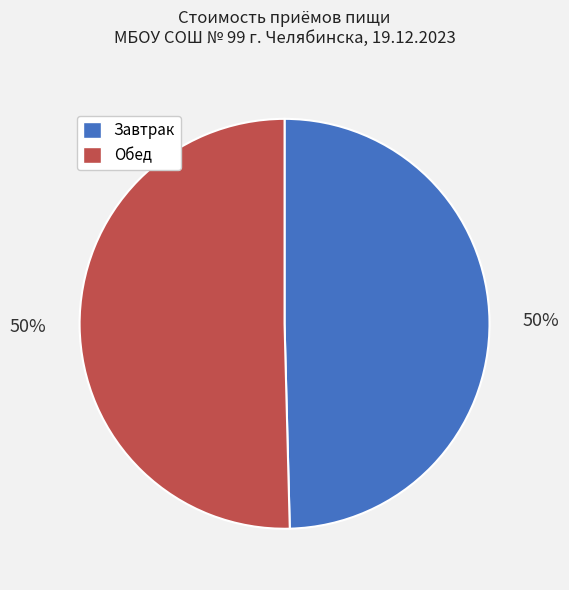

To the nearest percent, what is the average slice percentage?

50%